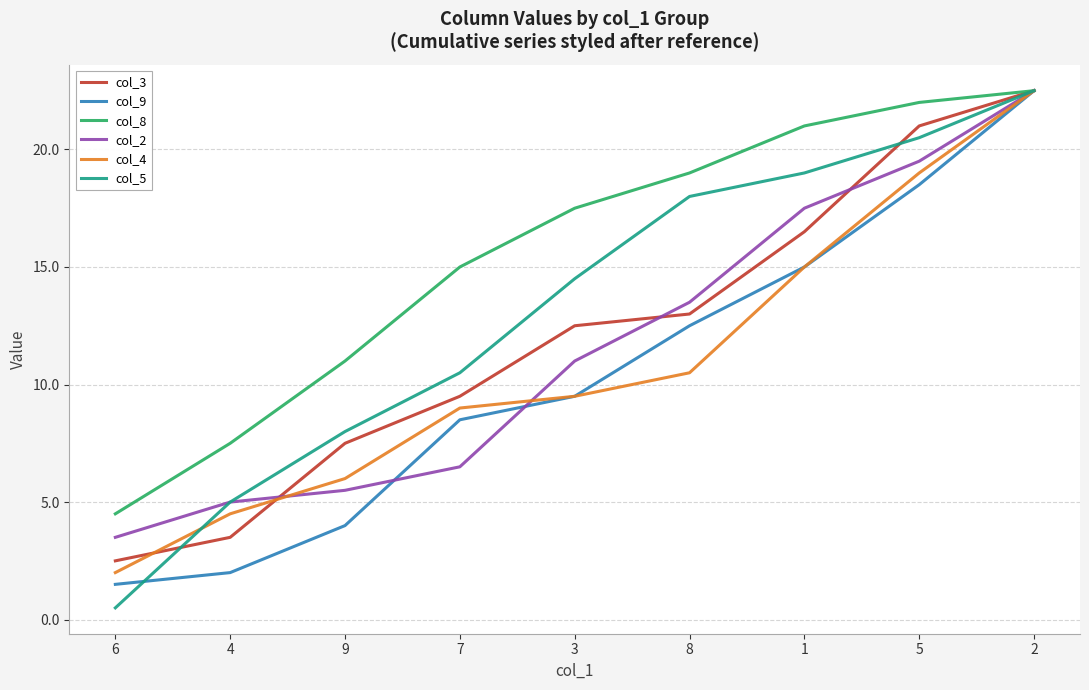

True or false: col_5 has more than 2 points higher than both neighbors.

False